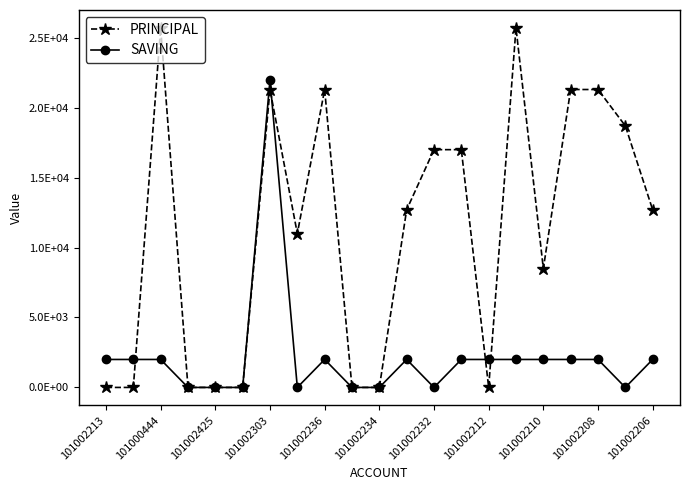

Does the chart have visible grid lines?

No